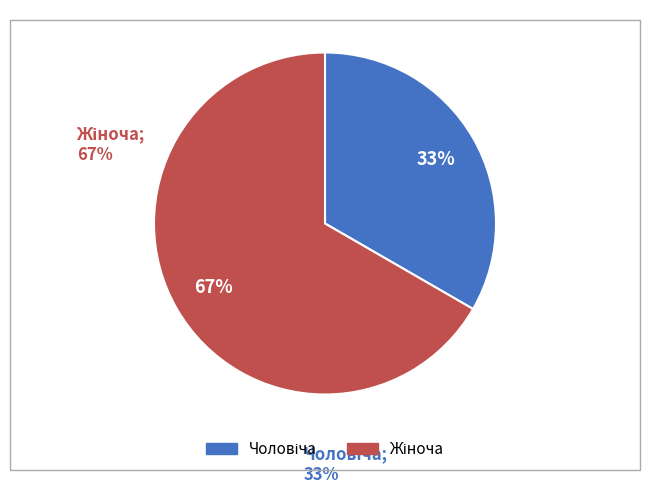

To the nearest percent, what is the average slice percentage?

50%